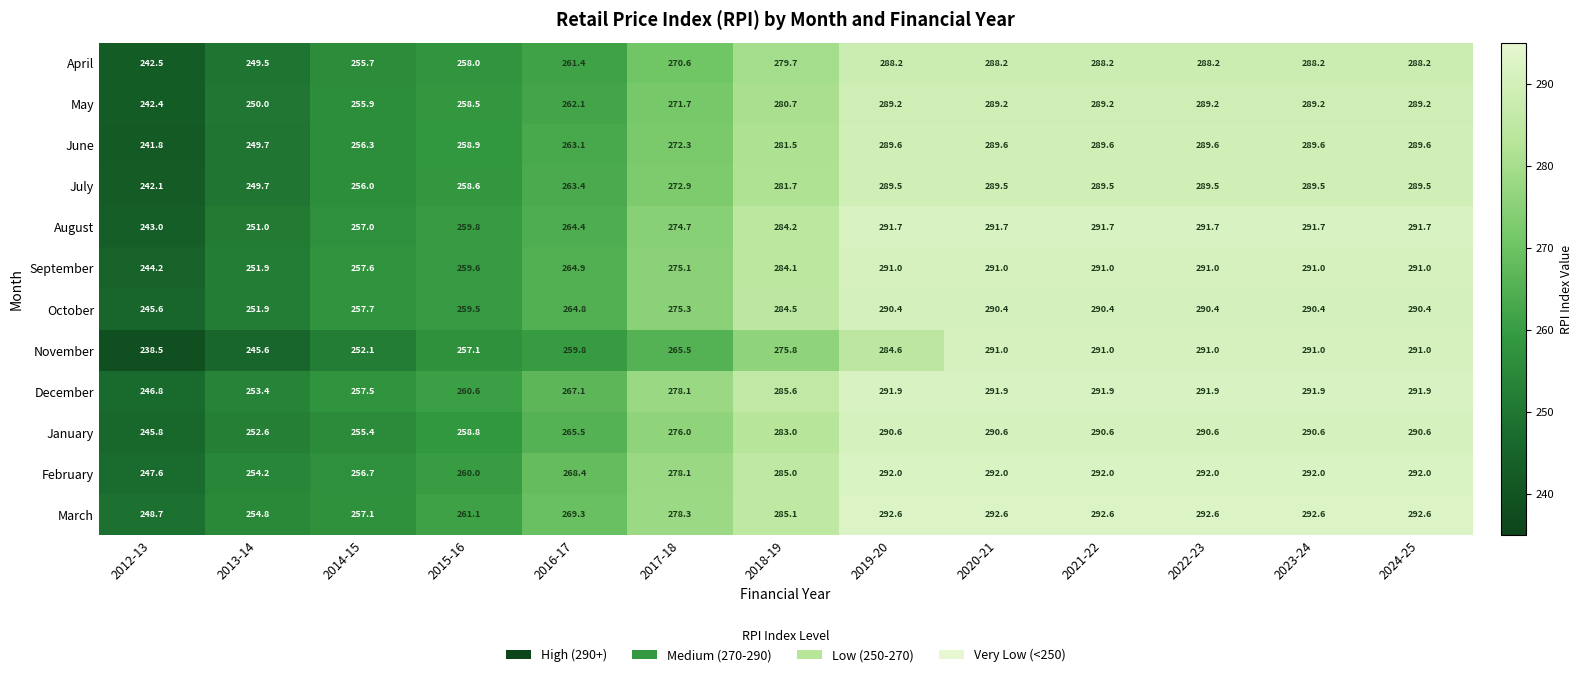

At how many categories does at least one series exceed 250?

12